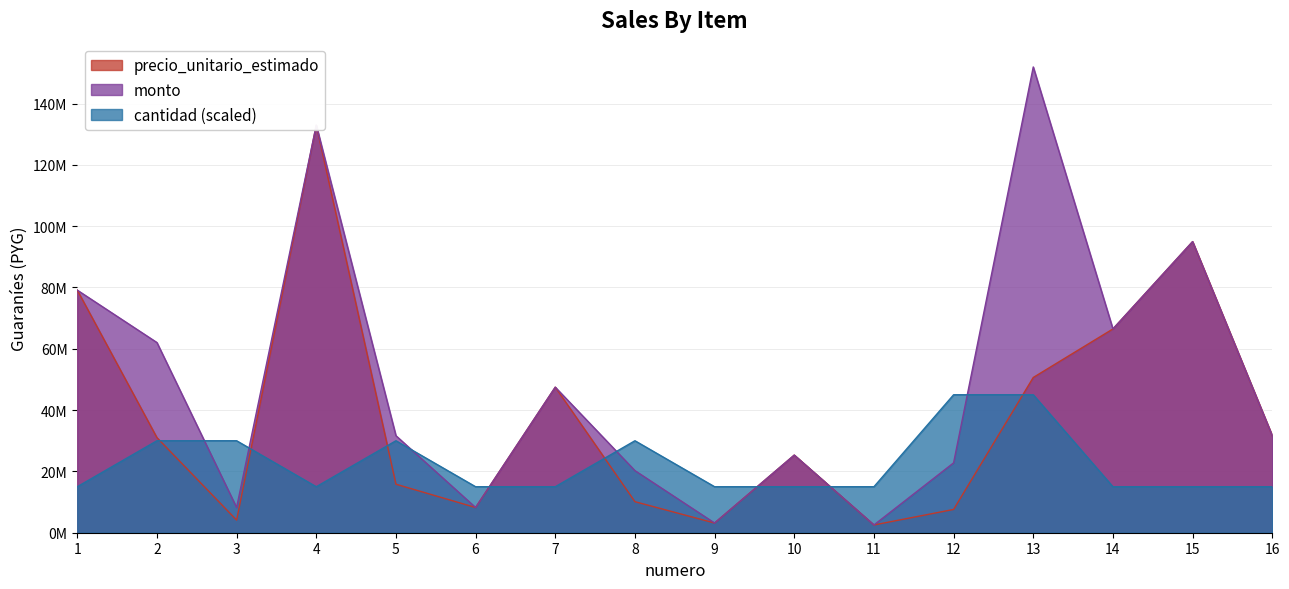

Is the value of precio_unitario_estimado at 5 greater than the value of cantidad at 2?

No